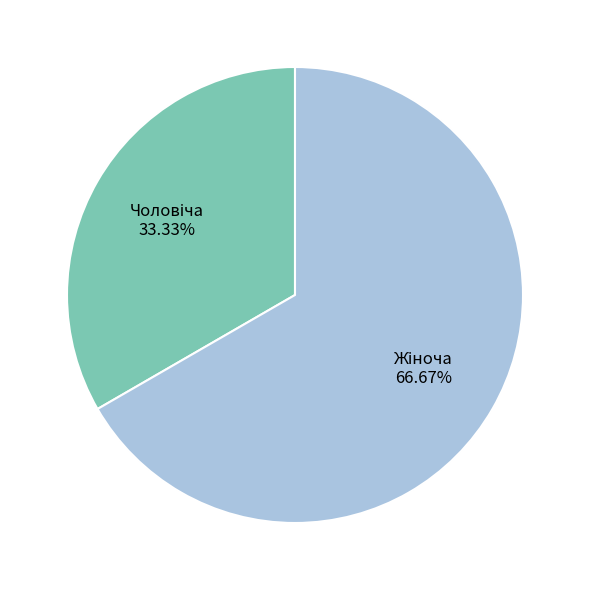

Does any single category account for the majority?

Yes